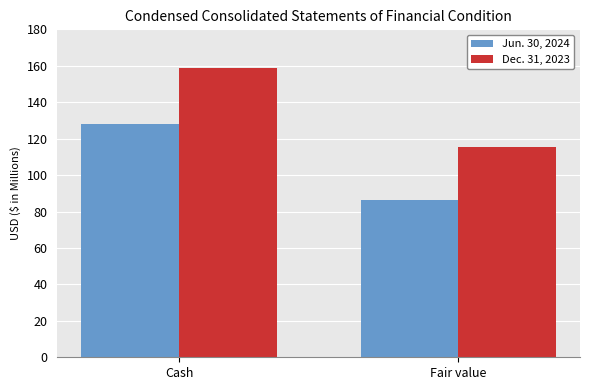

How many bars are there in each group?

2